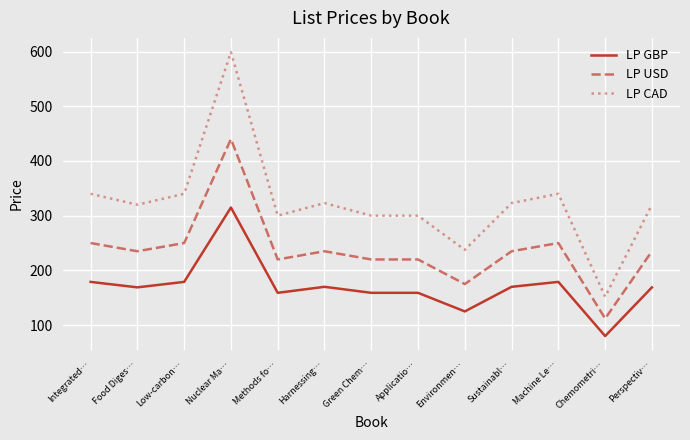

What is the approximate value of LP GBP at Green Chem…?

159.0